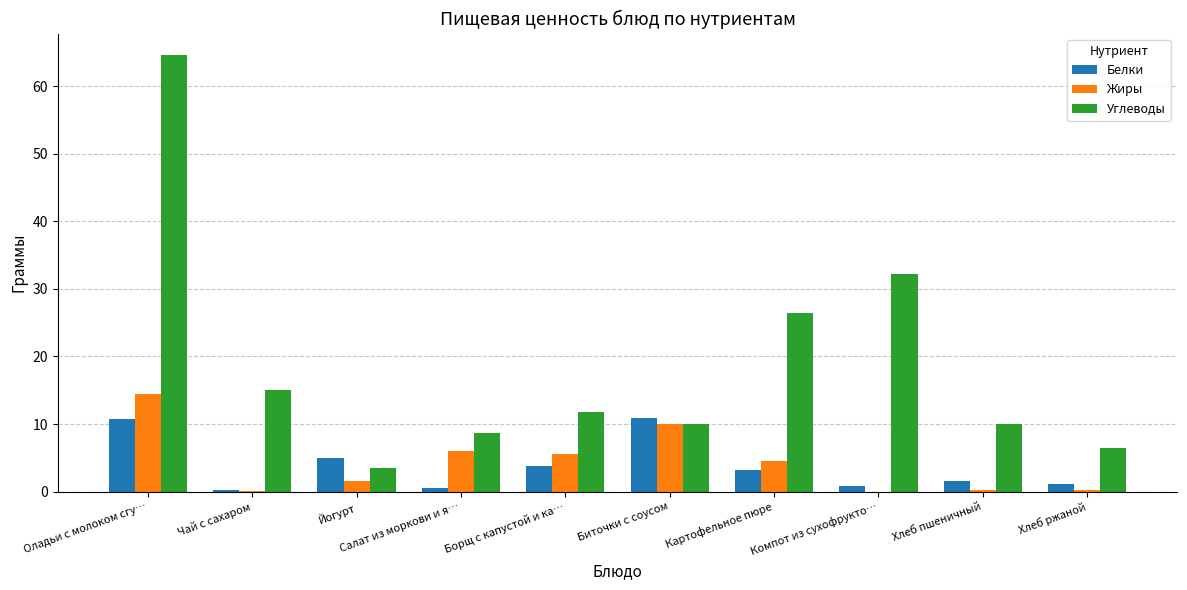

What is the sum of all Белки values?

37.8